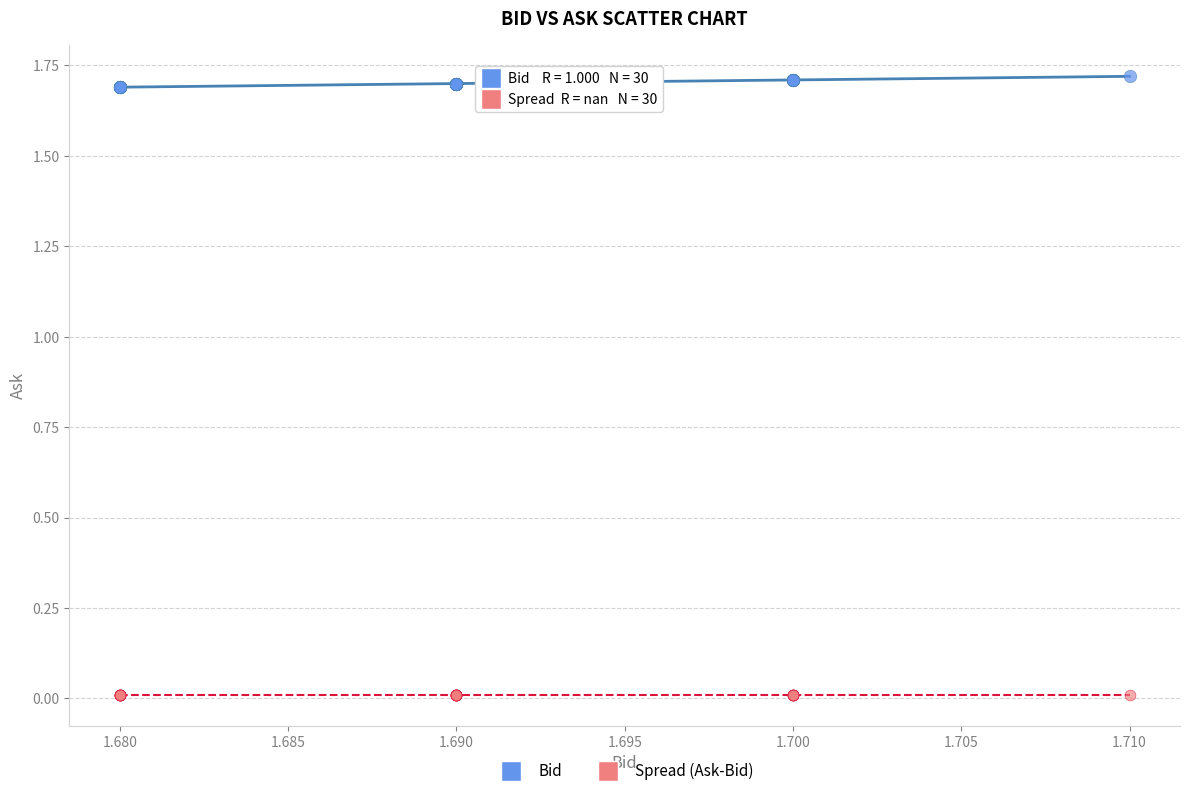

Which series reaches the maximum Y coordinate?

Bid